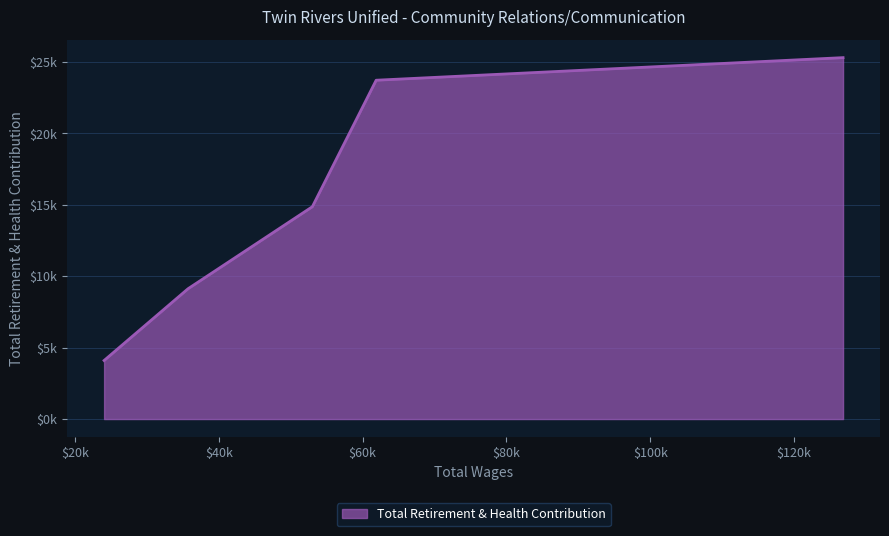

Reading left to right, list all the values displayed in this chart.

4101	9123	14870	23727	25309